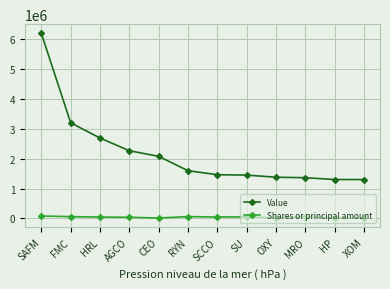

True or false: Shares or principal amount and Value intersect in this chart.

False